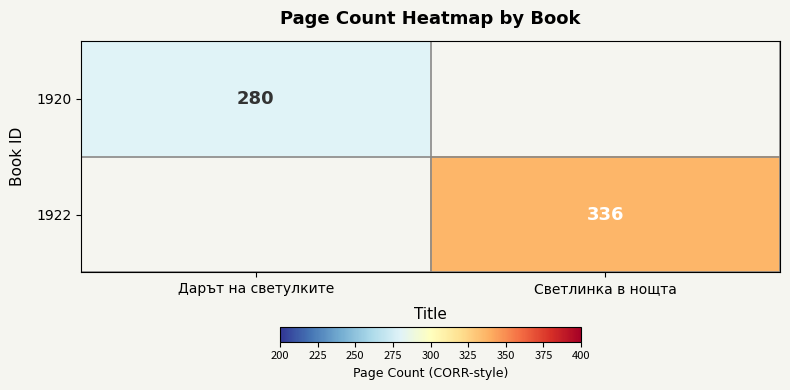

The 1922 series shows 589 at Светлинка в нощта. True or false?

False